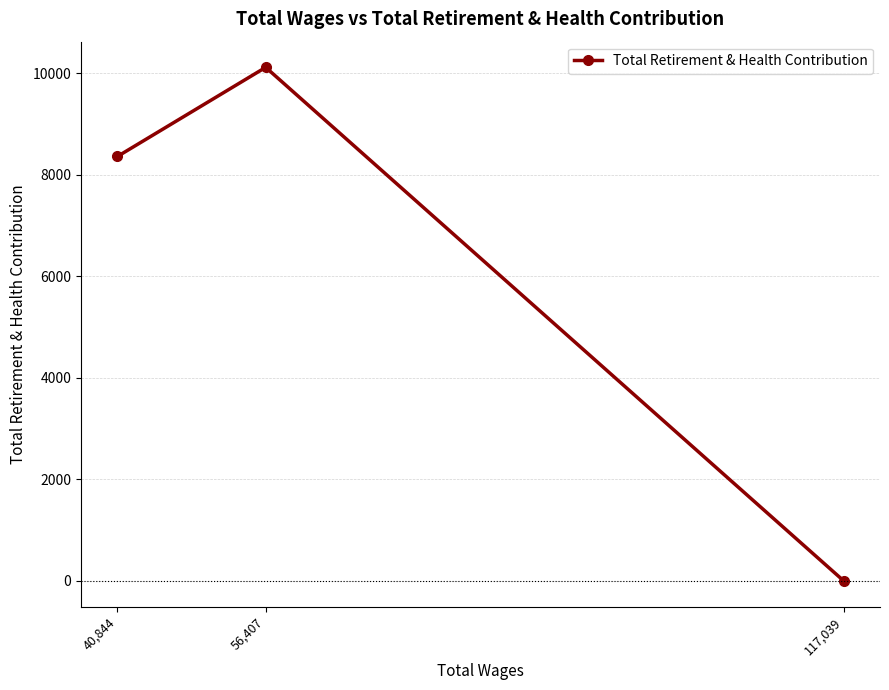

True or false: the data shows 4210 at 117,039.

False